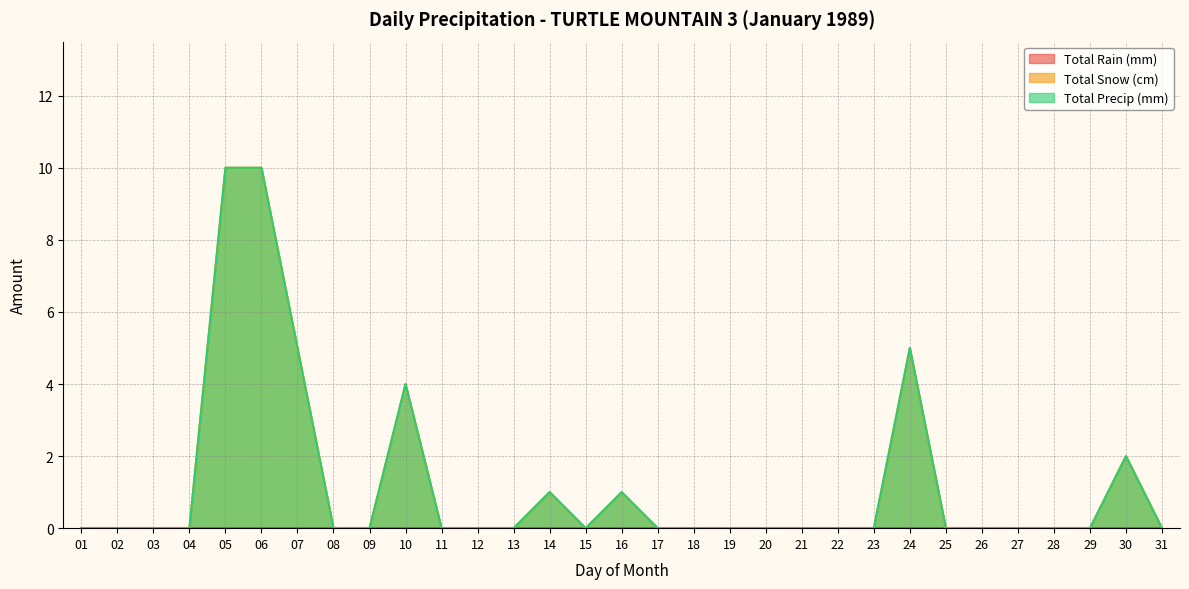

Does the chart have visible grid lines?

Yes